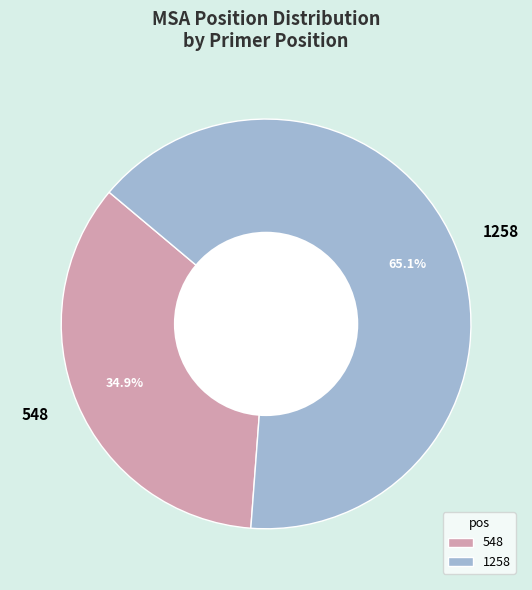

Combined, what portion of the pie is 1258 and 548?

100.0%